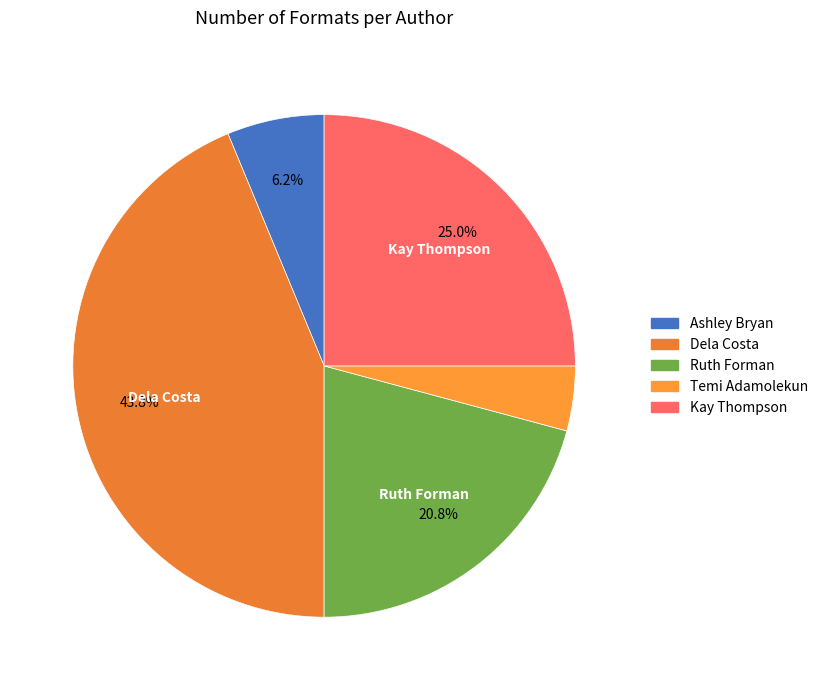

To the nearest percent, what percentage of the pie is Ruth Forman?

21%